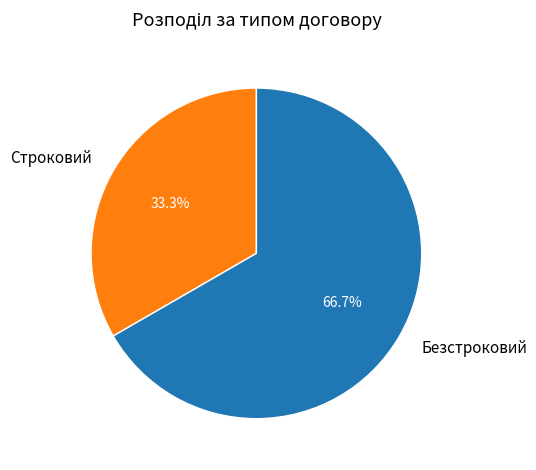

Which category has the smallest portion of the pie?

Строковий